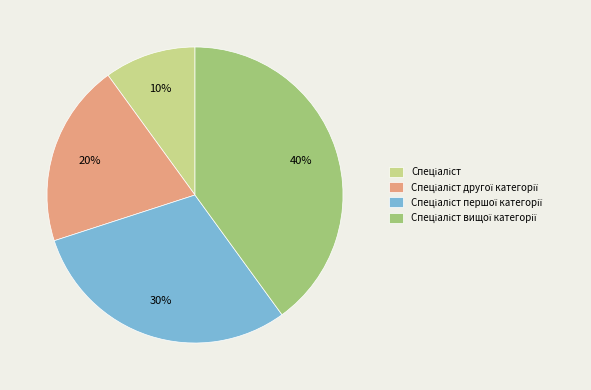

To the nearest percent, what is the average slice percentage?

25%